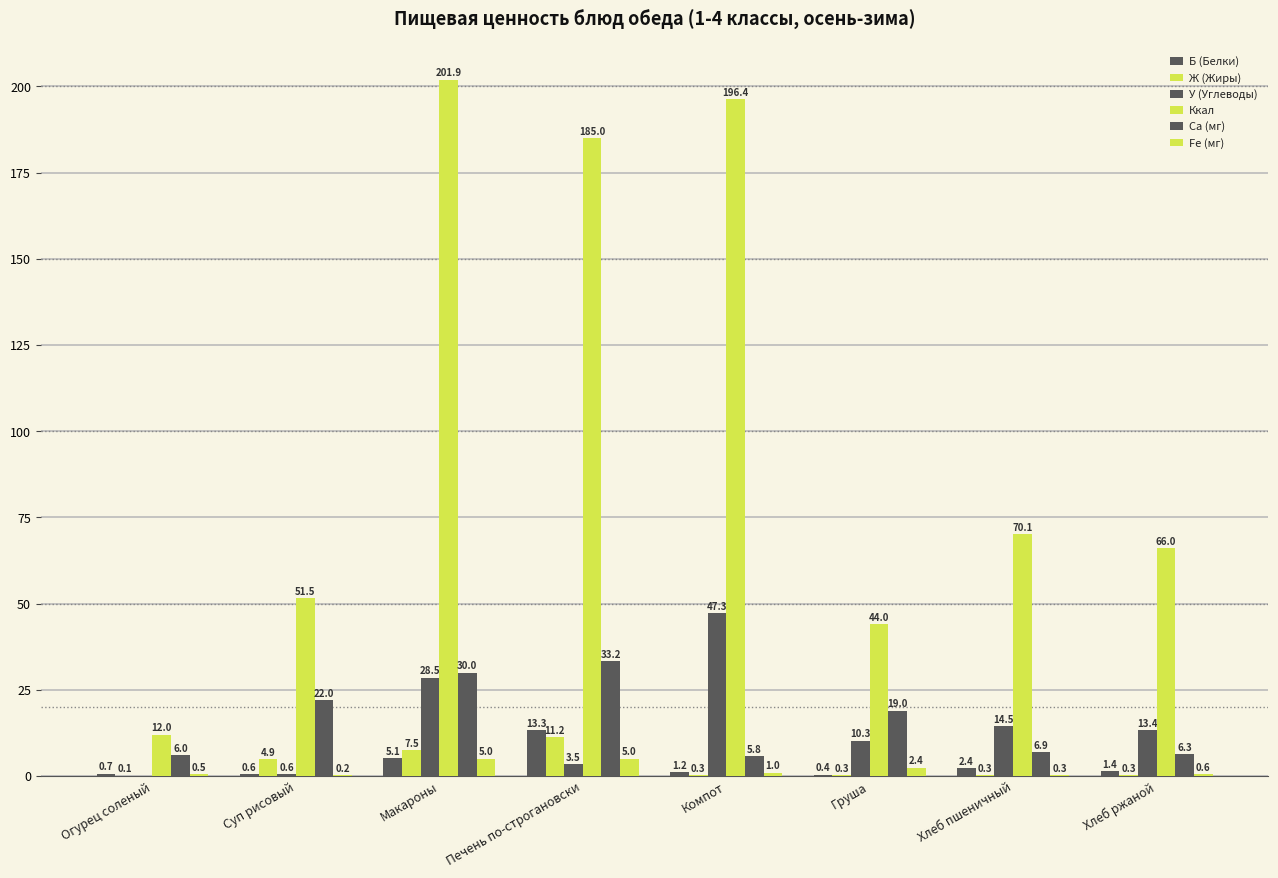

Does the chart contain stacked bars?

No